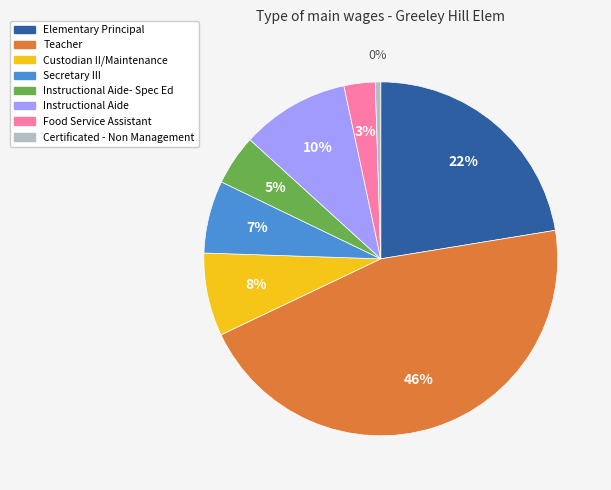

To the nearest percent, what is the average slice percentage?

12%